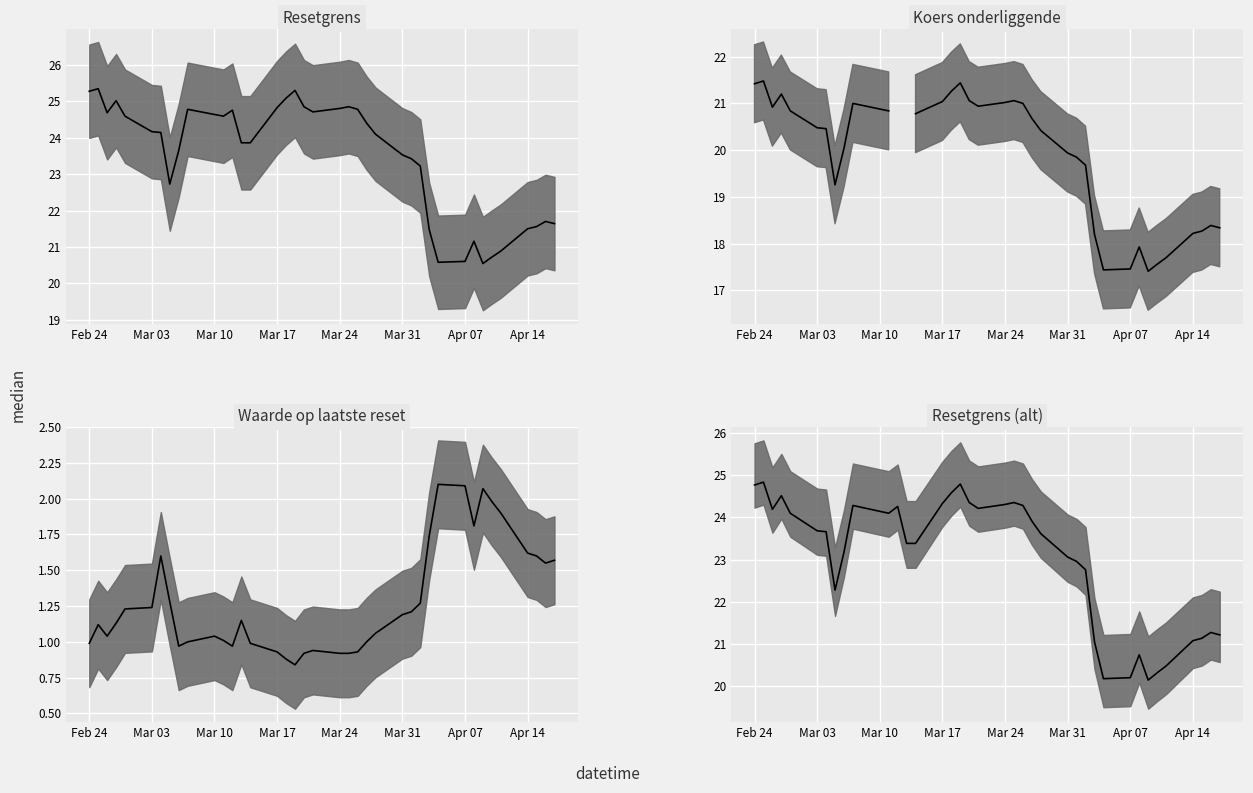

What is the total value across all series at Apr 07?

60.3